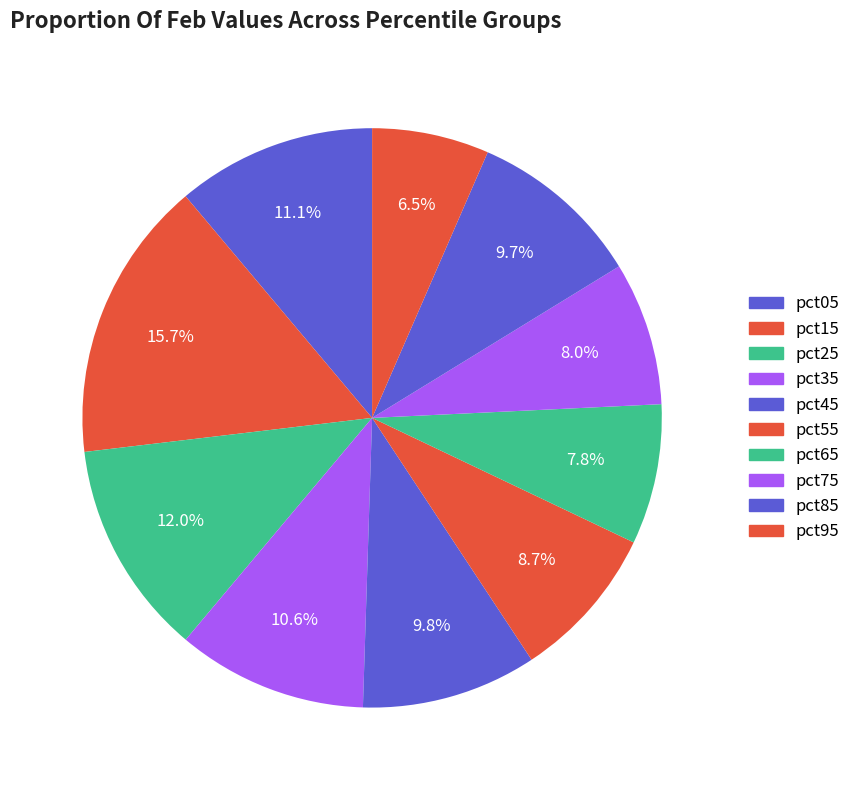

How much of the chart is everything except pct85?

90.3%